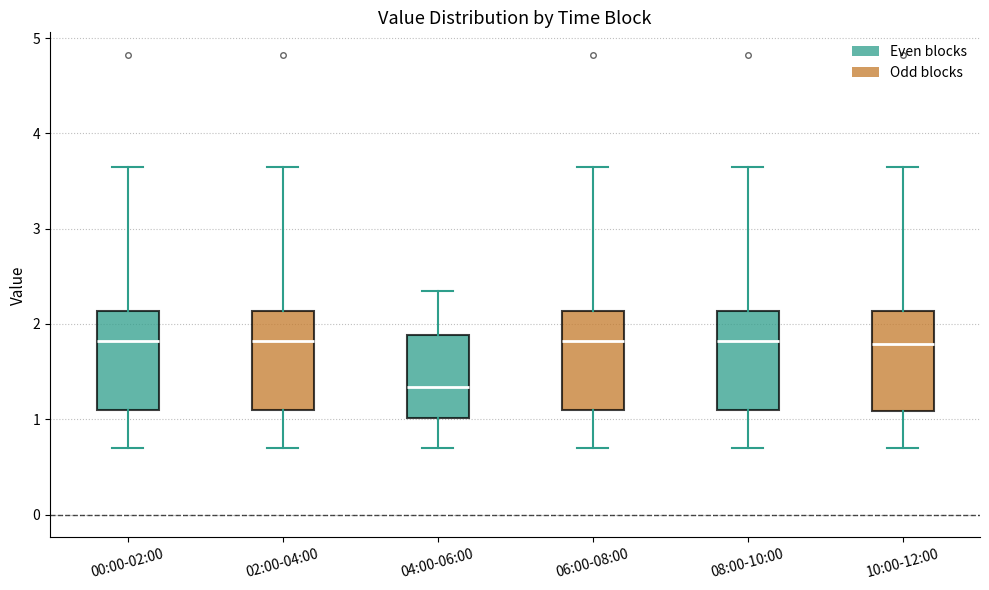

Reading left to right, read every box against the y-axis: the position of its median line, the range the box covers, and the ends of its whiskers. The values are not printed on the chart, so give them approximately, as read against the axis.

00:00-02:00: median 1.8, box 1.1 to 2.1, whiskers 0.7 to 3.7
02:00-04:00: median 1.8, box 1.1 to 2.1, whiskers 0.7 to 3.7
04:00-06:00: median 1.3, box 1.0 to 1.9, whiskers 0.7 to 2.4
06:00-08:00: median 1.8, box 1.1 to 2.1, whiskers 0.7 to 3.7
08:00-10:00: median 1.8, box 1.1 to 2.1, whiskers 0.7 to 3.7
10:00-12:00: median 1.8, box 1.1 to 2.1, whiskers 0.7 to 3.7